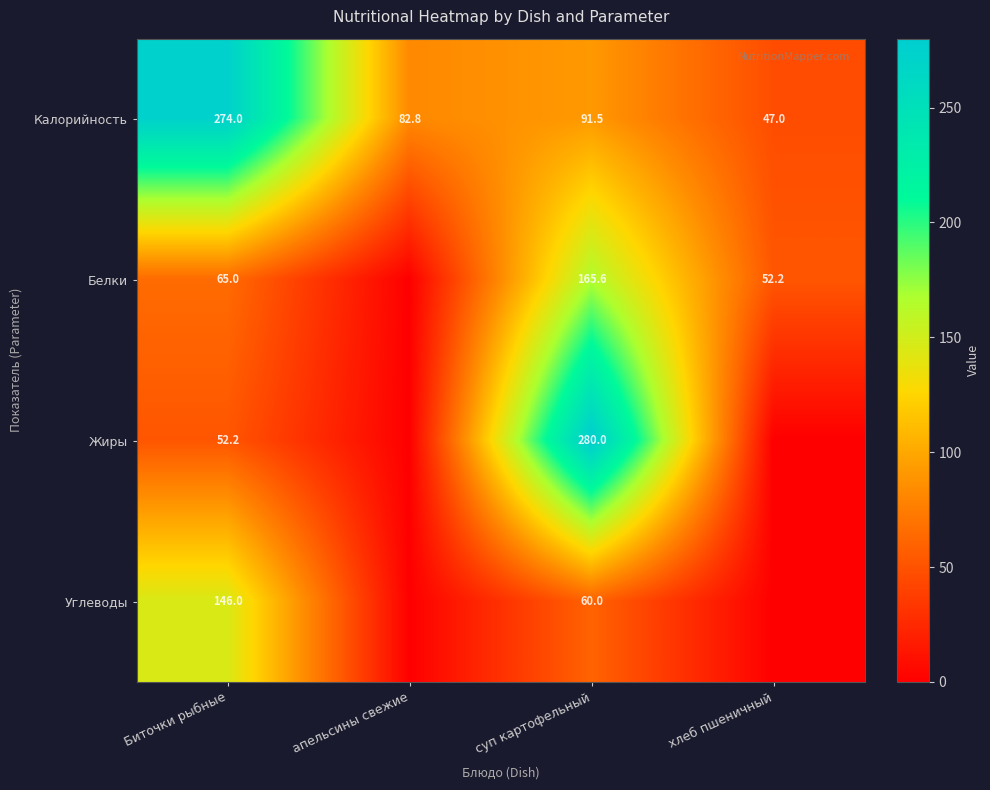

Which category has the highest value across all series?

суп картофельный